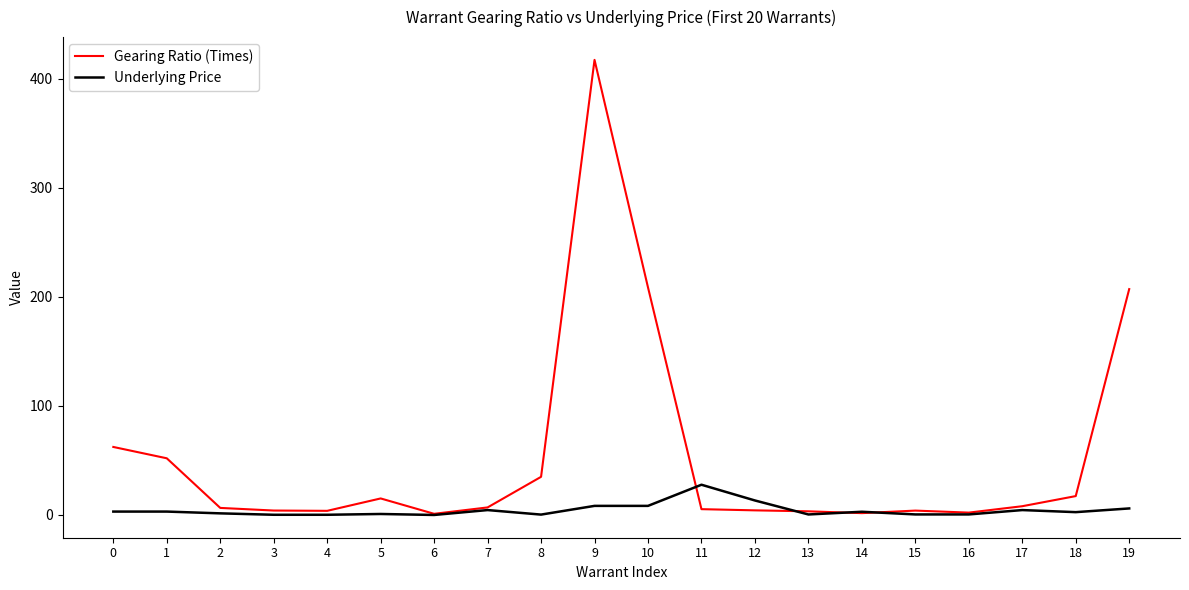

What is the maximum value shown in the chart?

417.5